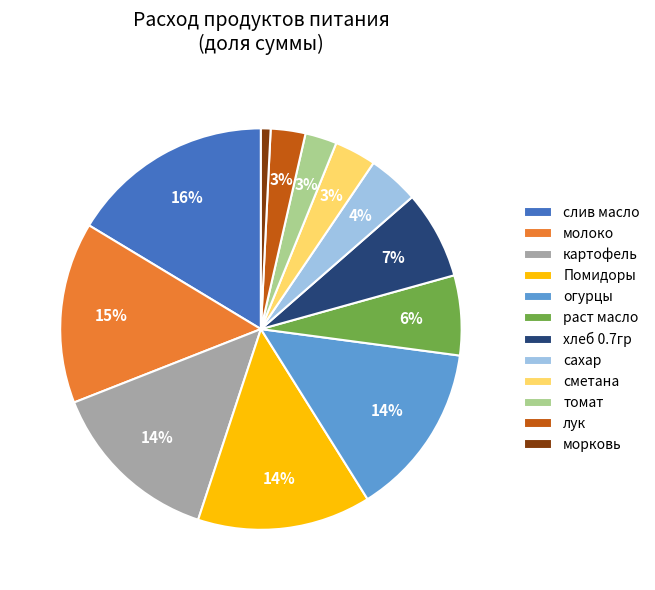

Is the sum of хлеб 0.7гр and сметана greater than half?

No